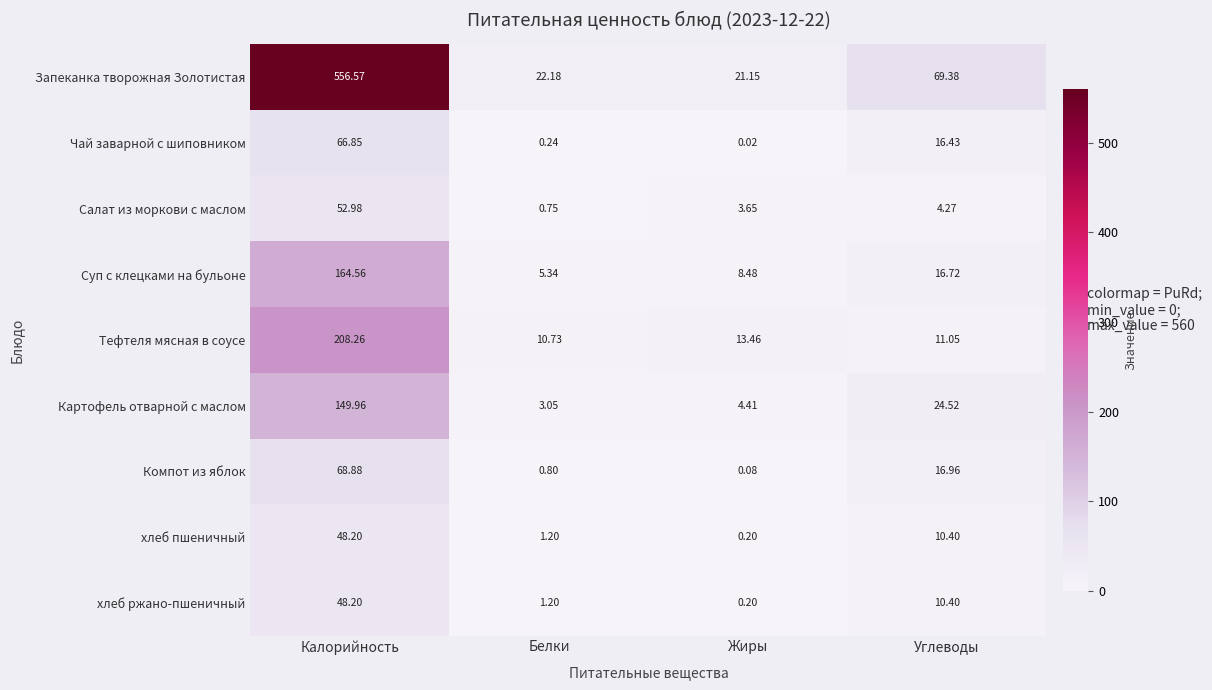

At which category is the sum across all series the highest?

Калорийность